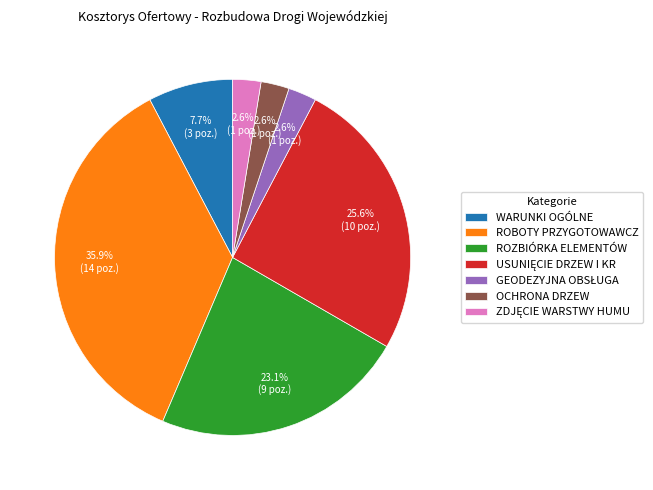

Which category has the biggest portion of the pie?

ROBOTY PRZYGOTOWAWCZ